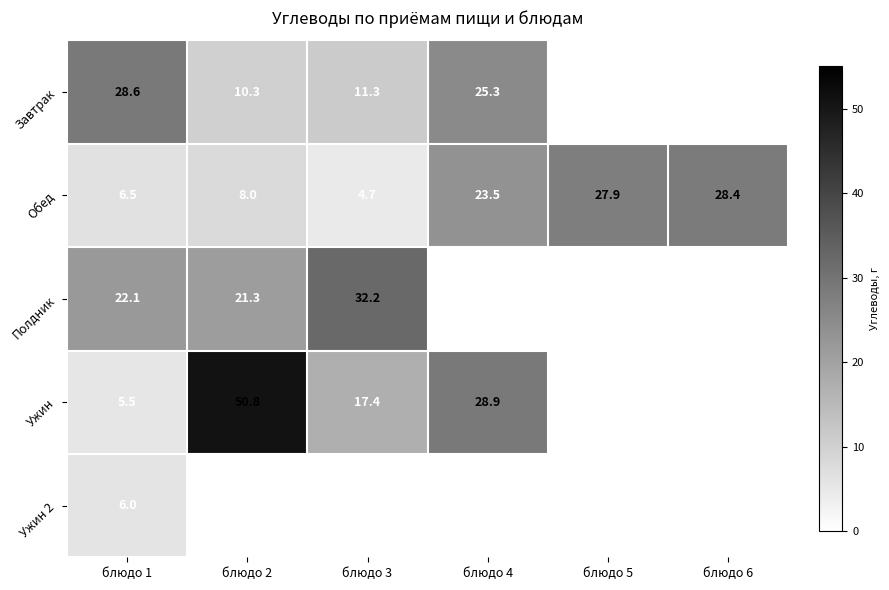

What is the difference between the Ужин values at блюдо 3 and блюдо 4?

11.5